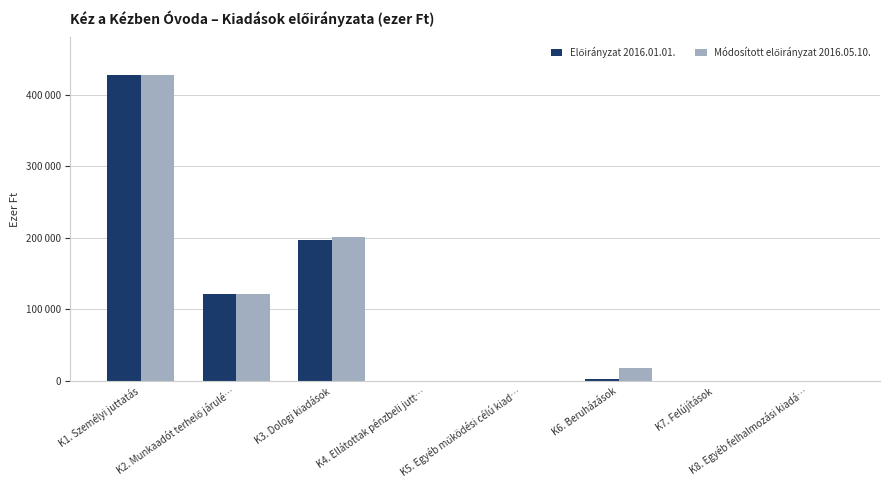

Rank the categories by Előirányzat 2016.01.01. value from highest to lowest.

K1. Személyi juttatás, K3. Dologi kiadások, K2. Munkaadót terhelő járulé…, K6. Beruházások, K4. Ellátottak pénzbeli jutt…, K5. Egyéb működési célú kiad…, K7. Felújítások, K8. Egyéb felhalmozási kiadá…